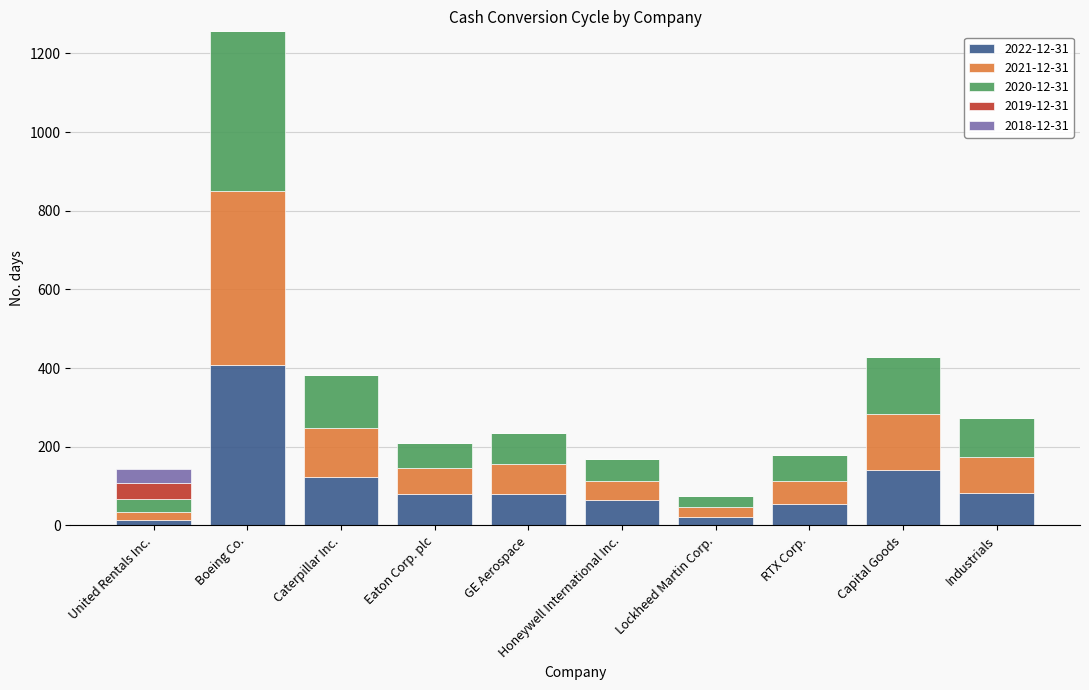

The value of 2022-12-31 at Capital Goods is 140. True or false?

True